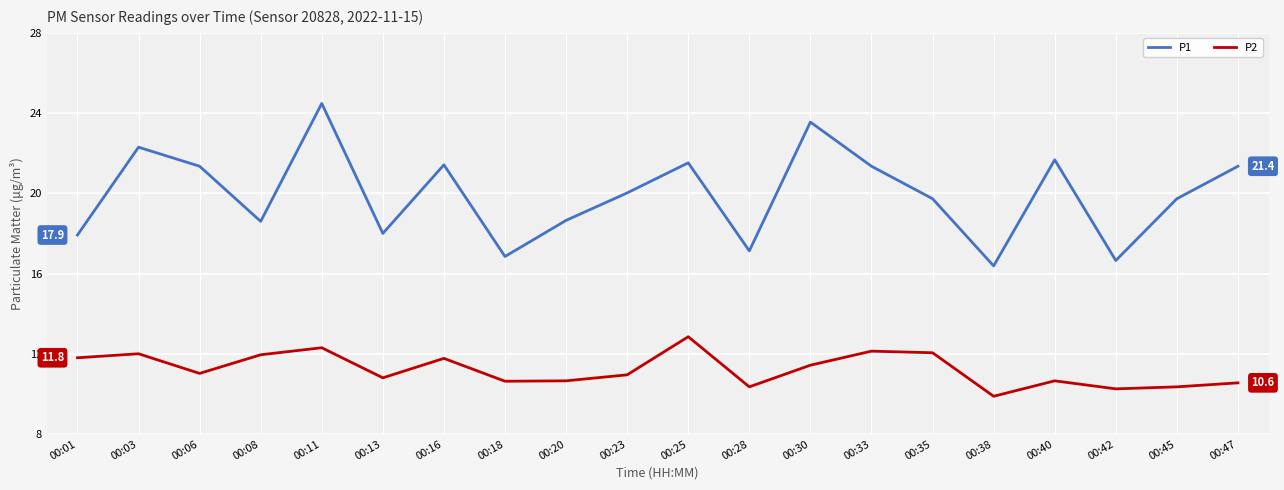

At which category does P2 reach its first local valley?

00:06